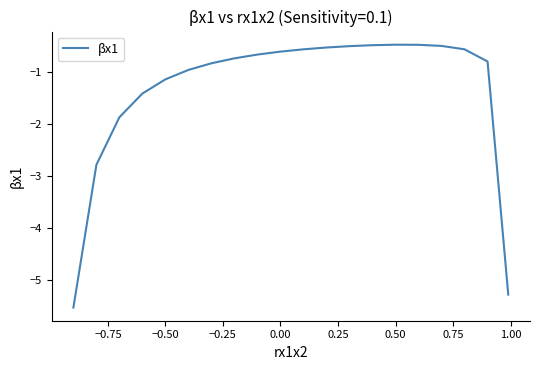

True or false: the data shows -0.5 at 0.50.

True